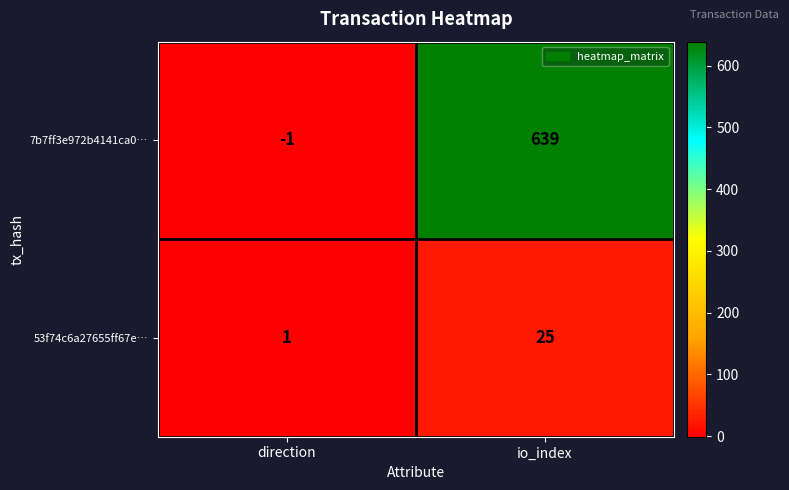

Rank the series at direction from lowest to highest value.

7b7ff3e972b4141ca0…, 53f74c6a27655ff67e…